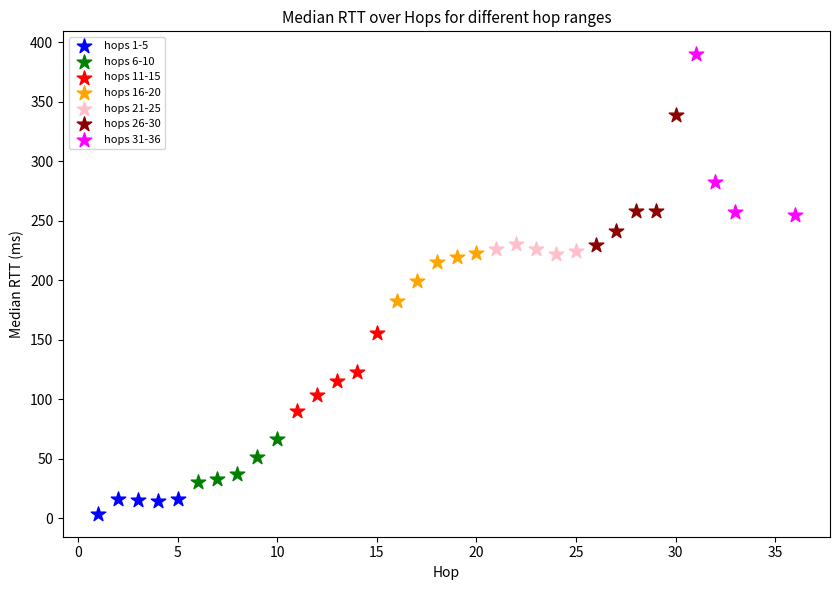

Which series contains the highest Y value?

hops 31-36